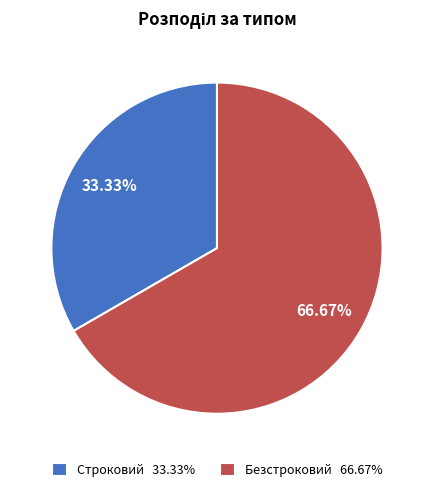

Is there a majority slice in this chart?

Yes